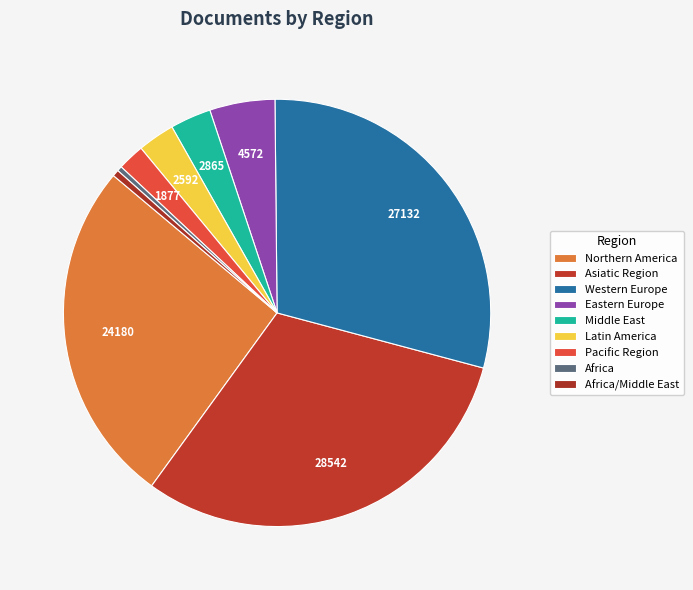

What percentage is NOT represented by Asiatic Region?

69.2%